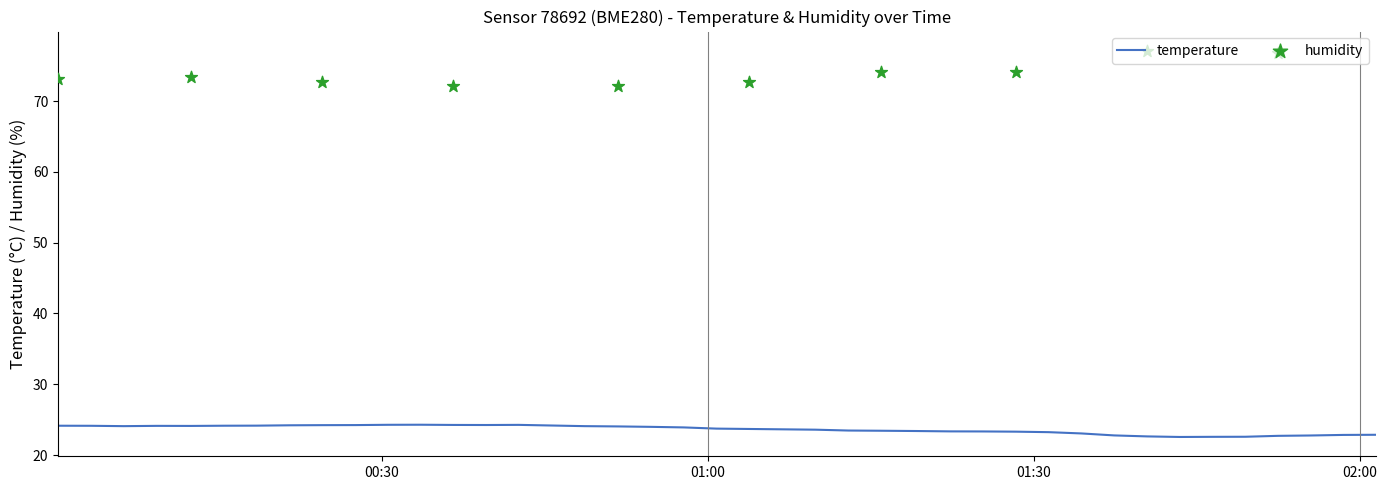

What is the maximum value for temperature?

24.3